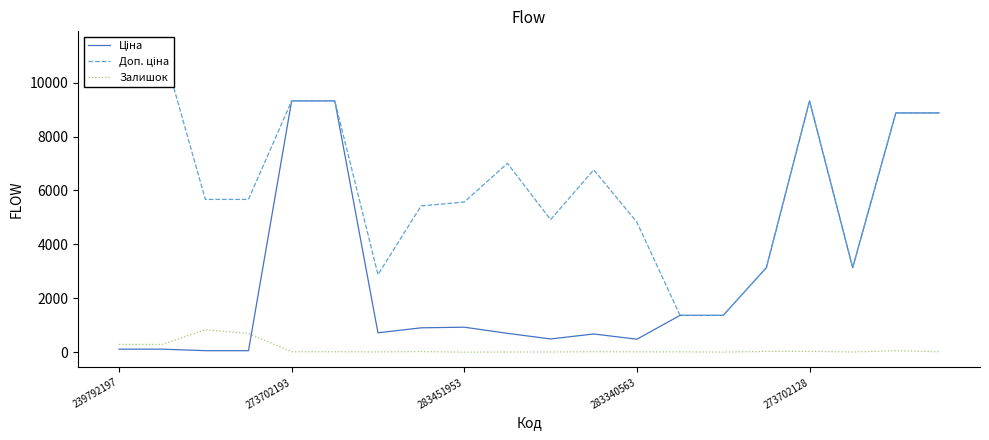

What position from the left is 19?

20